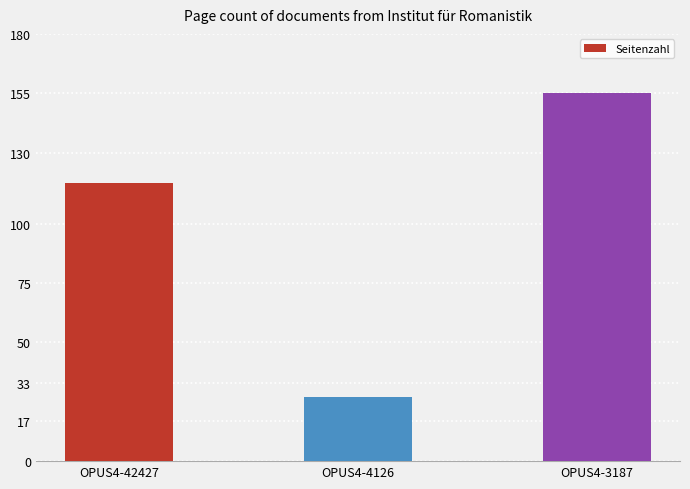

Approximately how many times larger is the value at OPUS4-42427 compared to OPUS4-3187?

0.8